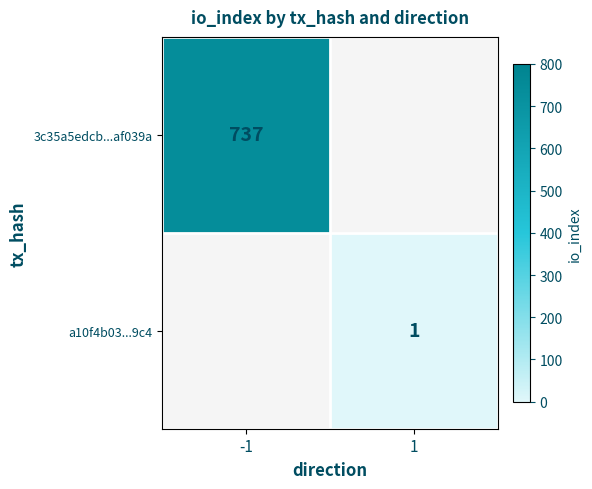

Between 1 and -1, which is larger?

-1